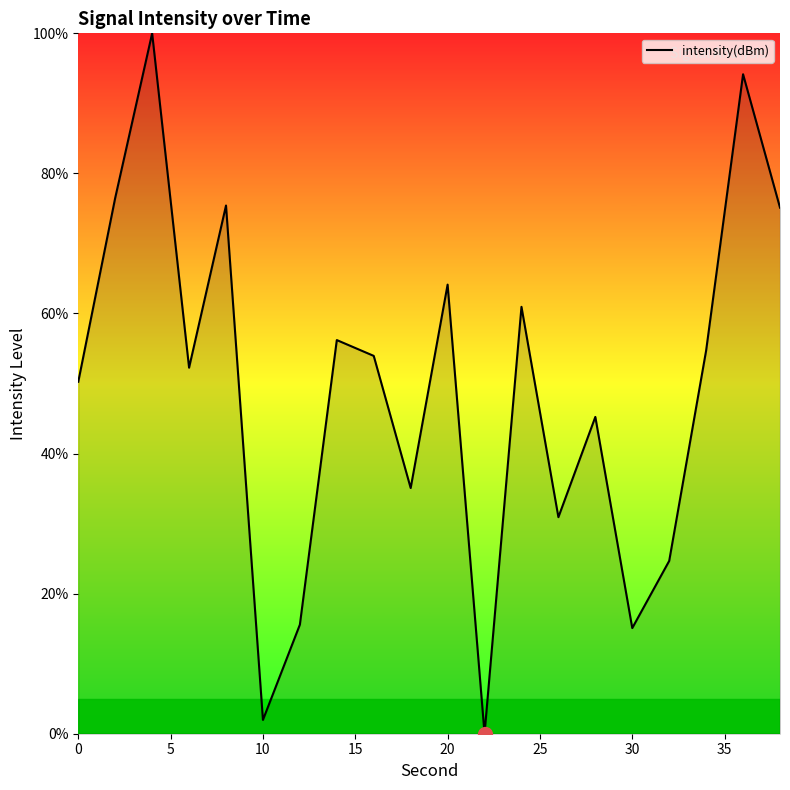

What is the maximum value shown in the chart?

100.0